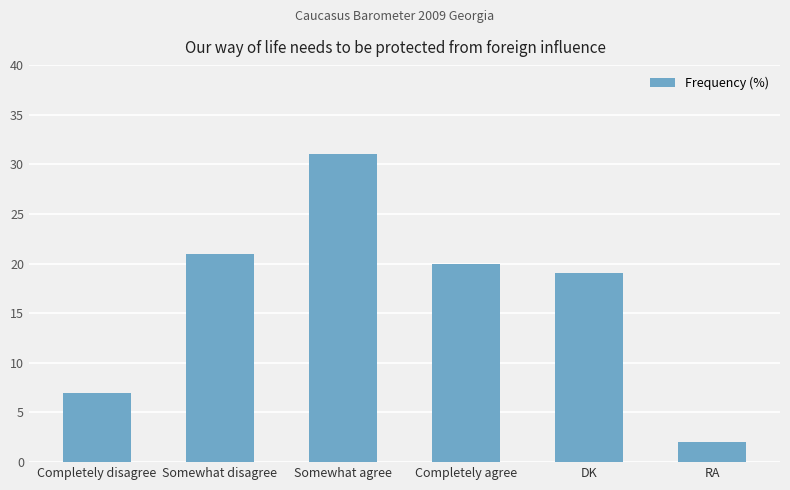

Reading left to right, list all the values displayed in this chart.

Completely disagree=7	Somewhat disagree=21	Somewhat agree=31	Completely agree=20	DK=19	RA=2